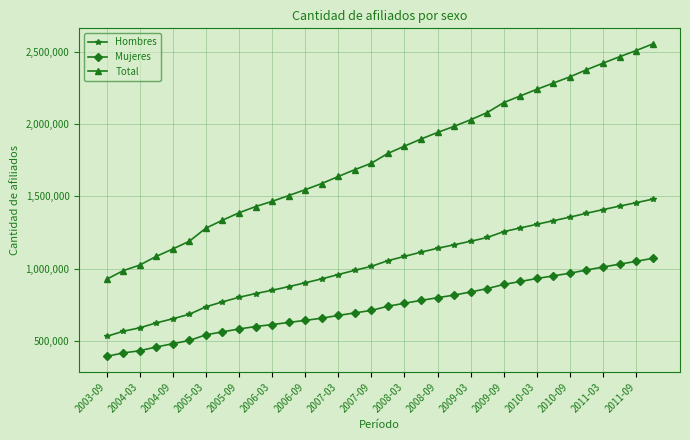

What is the maximum value shown in the chart?

2552974